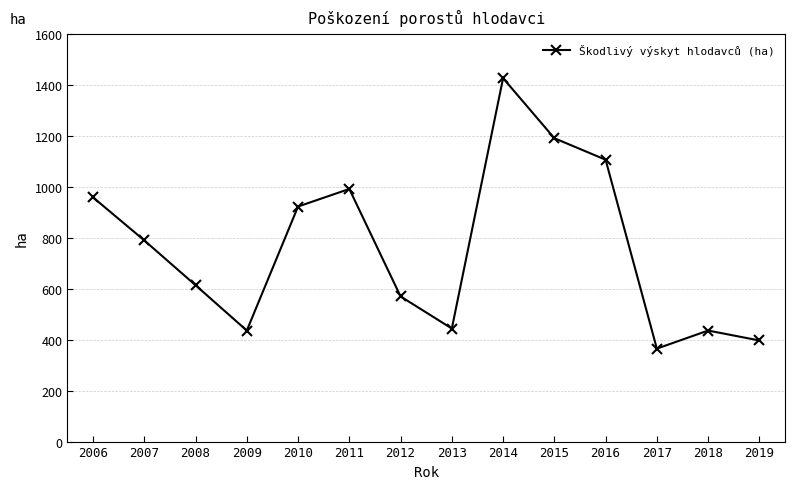

What is the change in value from 2011 to 2018?

-556.0